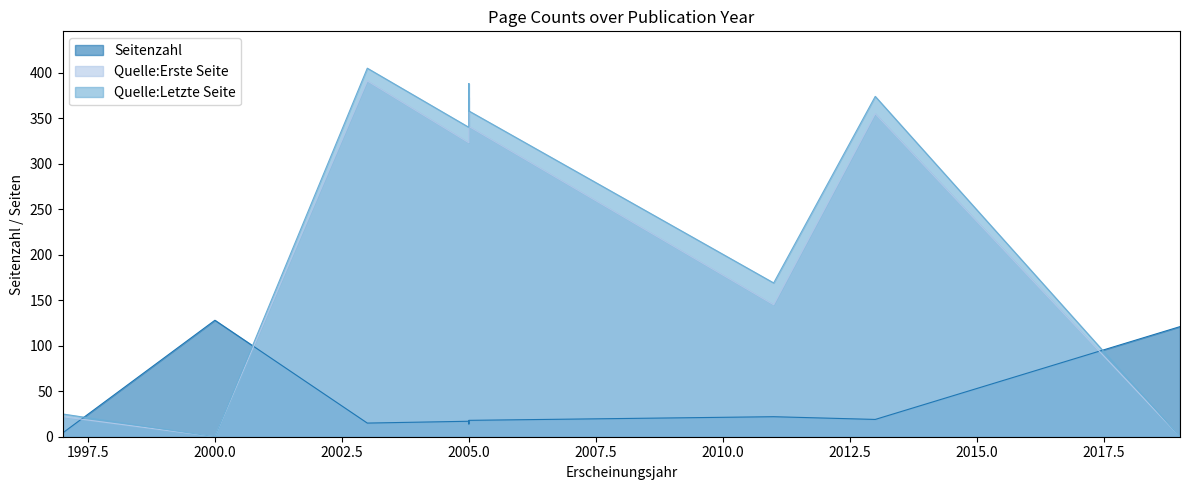

Where is the first local minimum for Quelle:Letzte Seite?

2000